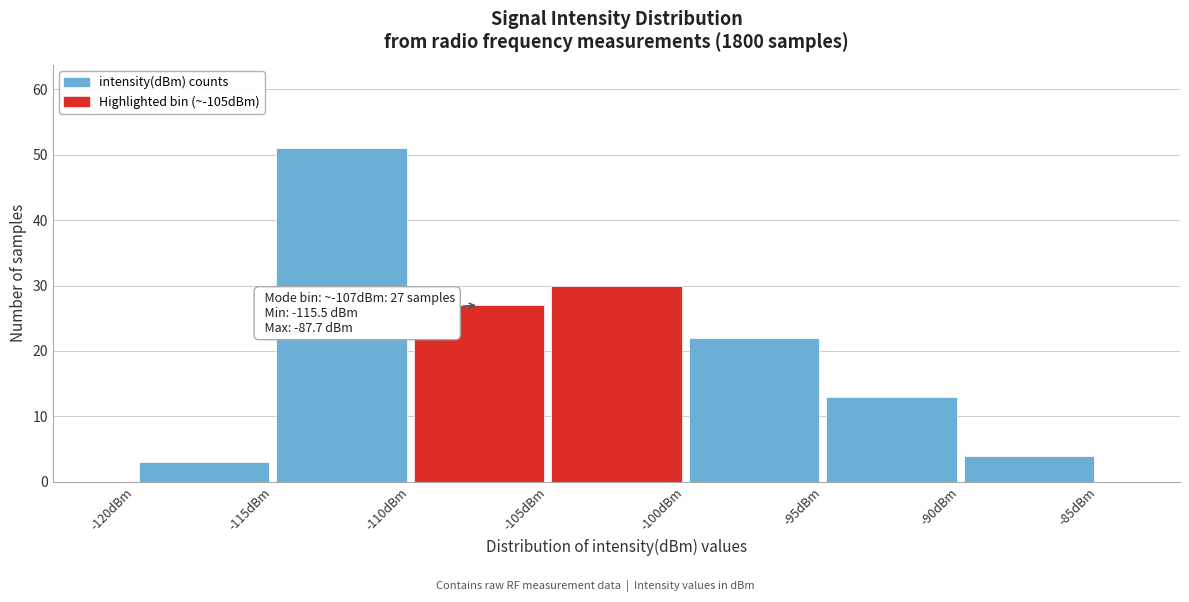

Over which range of the x-axis is the bar tallest?

-115 to -110